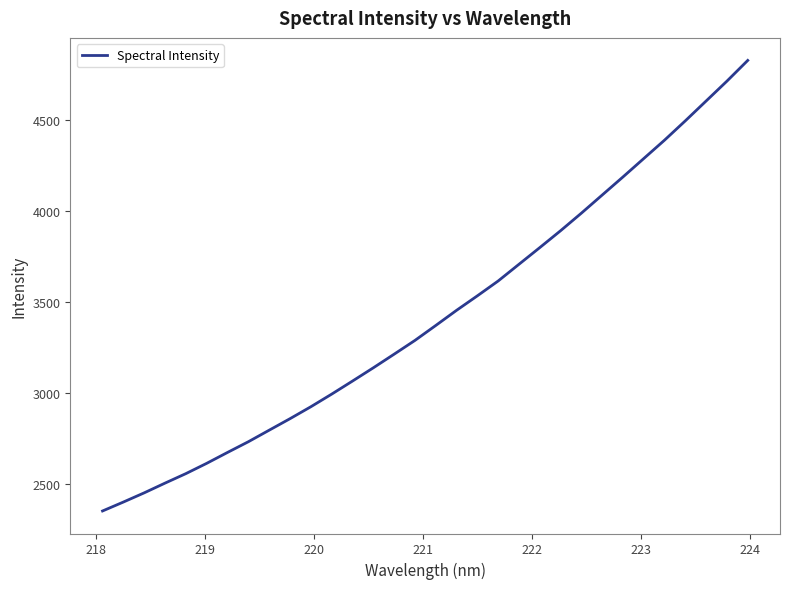

What is the maximum value shown in the chart?

4829.7